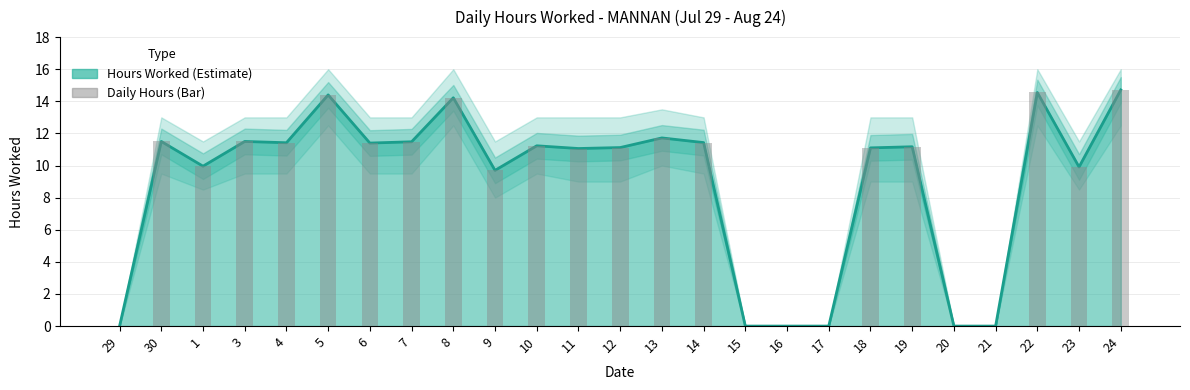

What is the value of the 3rd bar from the left?

10.0